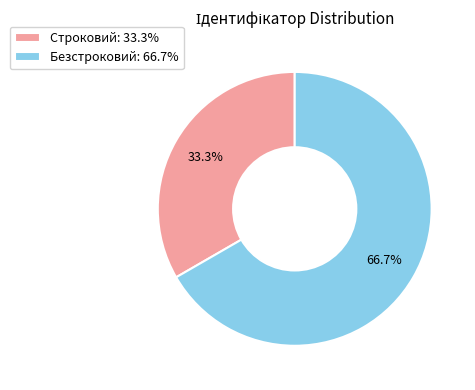

Which category has the biggest portion of the pie?

Безстроковий